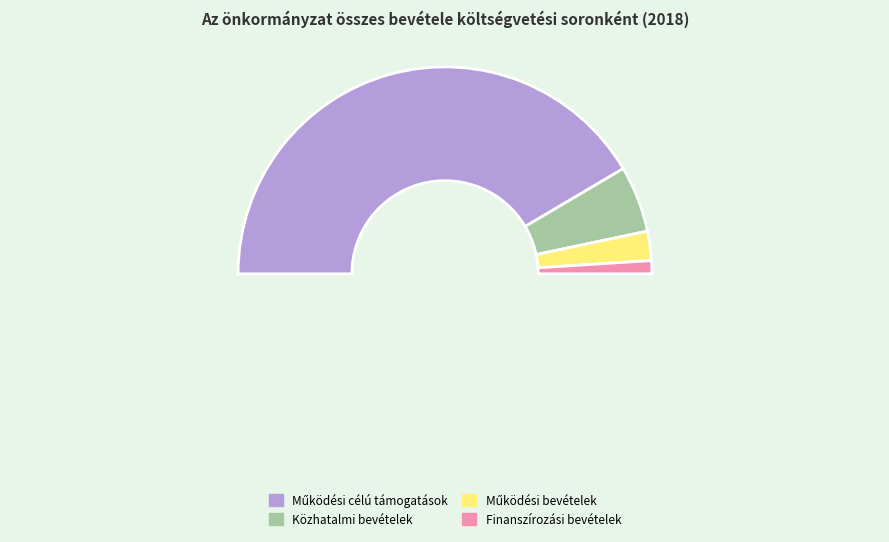

What percentage is the Finanszírozási bevételek slice, to the nearest percent?

2%